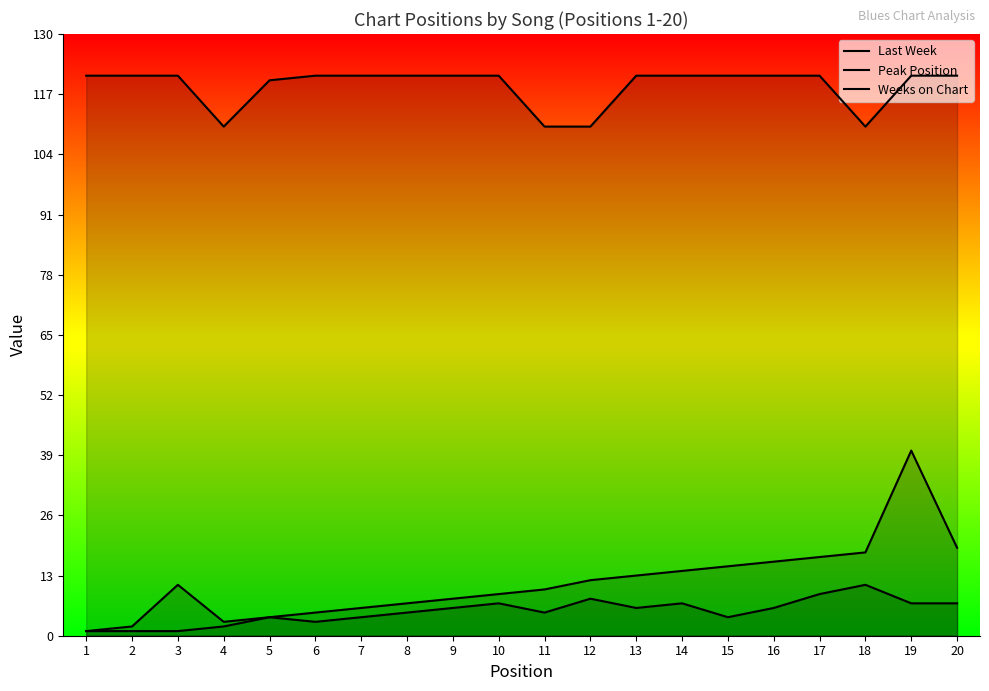

Rank the series at 15 from highest to lowest value.

Weeks on Chart, Last Week, Peak Position